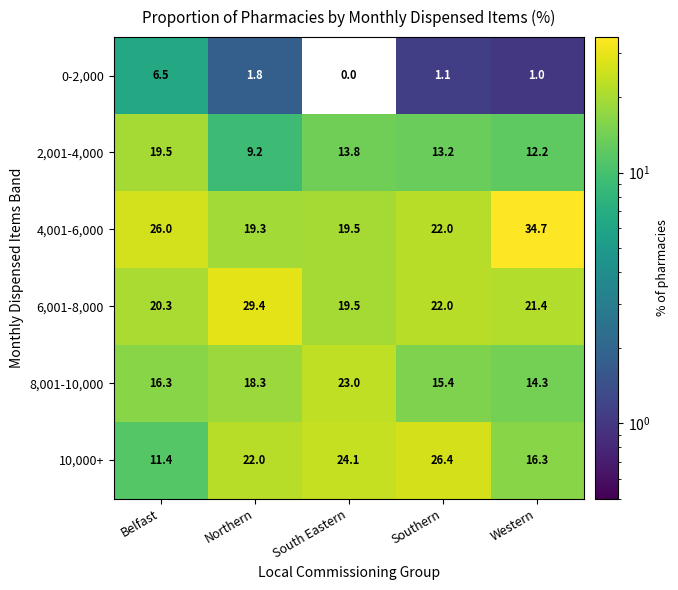

Which series has the largest total across all categories?

4,001-6,000